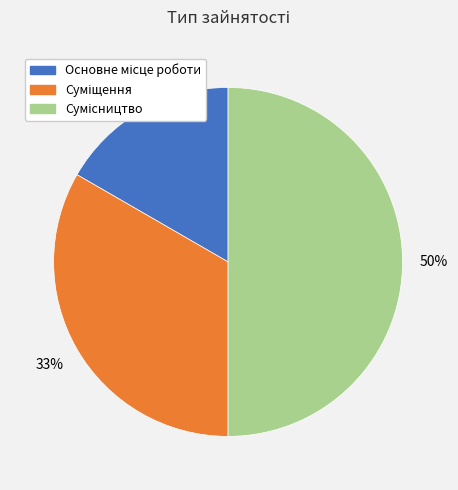

To the nearest percent, what is the difference between the largest and smallest slice percentages?

33%